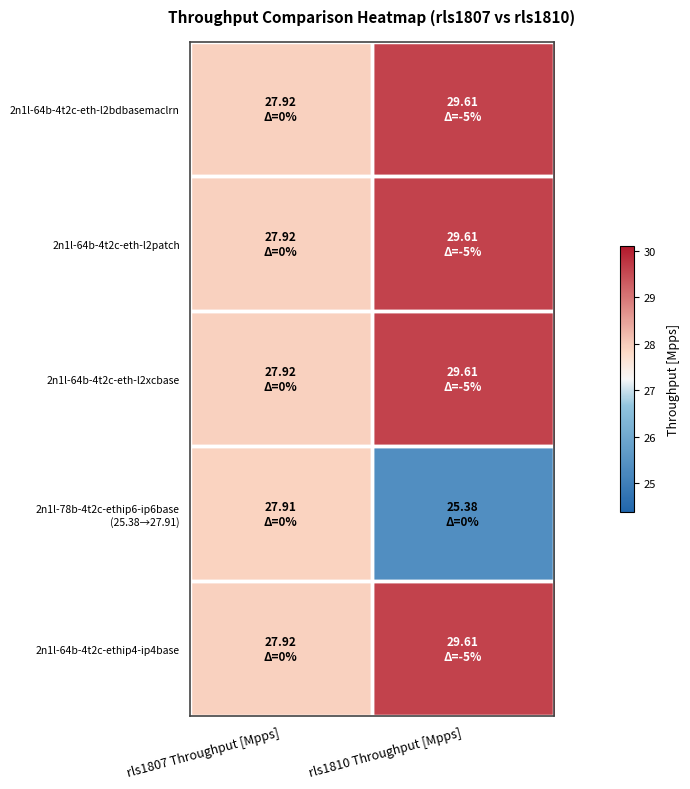

At which category is the sum across all series the highest?

rls1810 Throughput [Mpps]